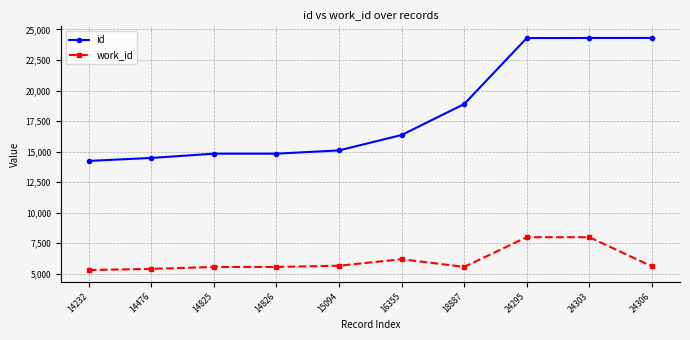

At 14826, list the series in order from largest to smallest.

id, work_id